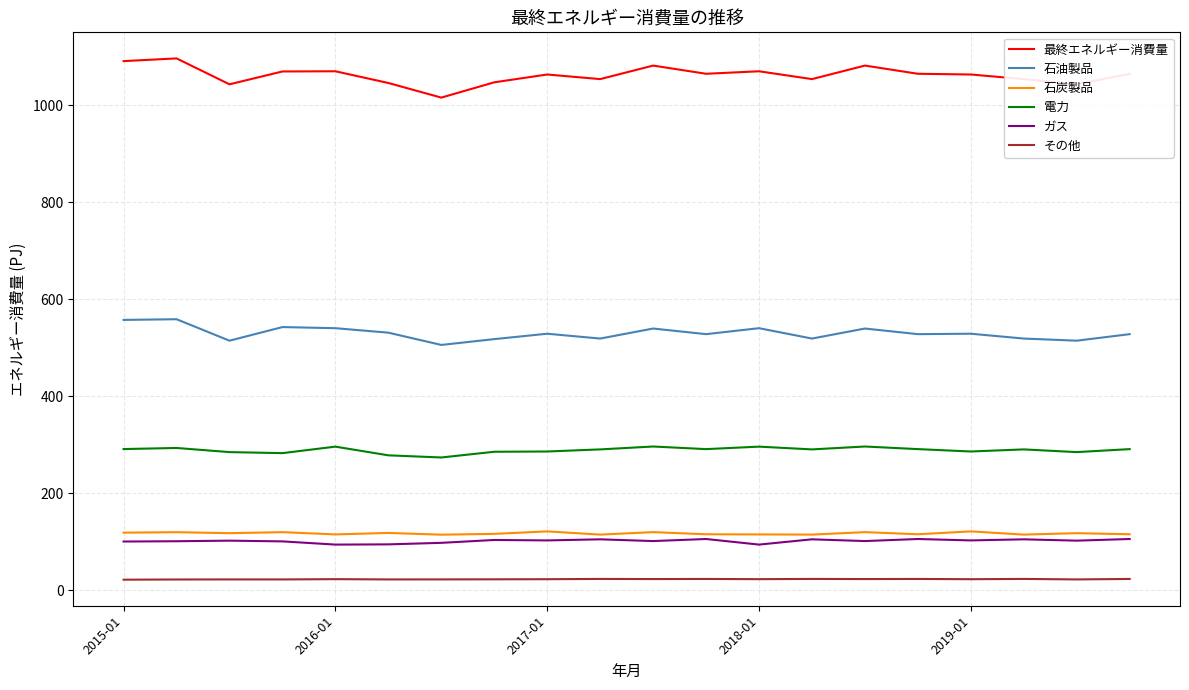

Which series has the widest spread of values?

最終エネルギー消費量